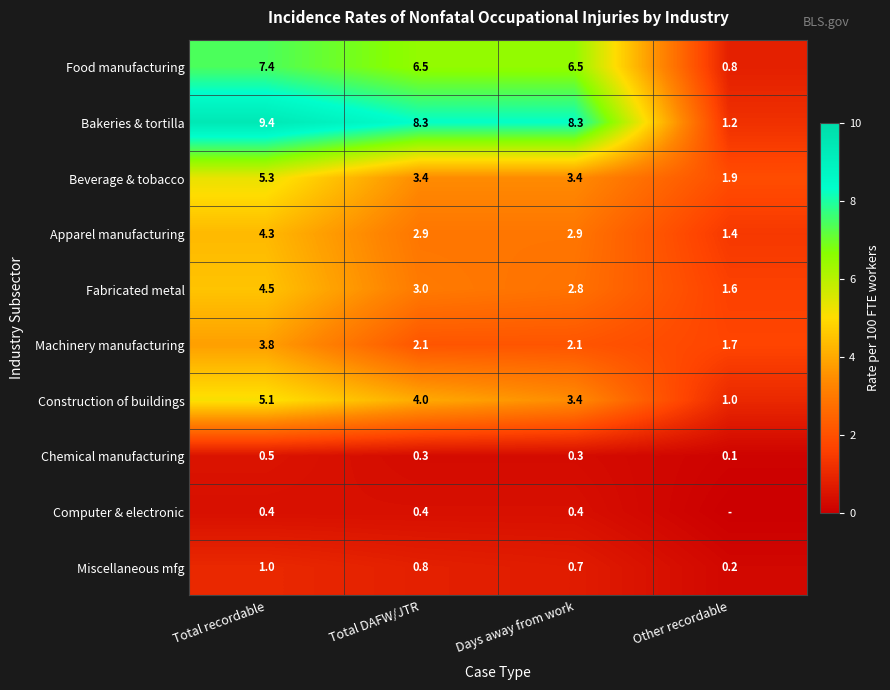

Is it true that Apparel manufacturing equals 4.3 at Total recordable?

True